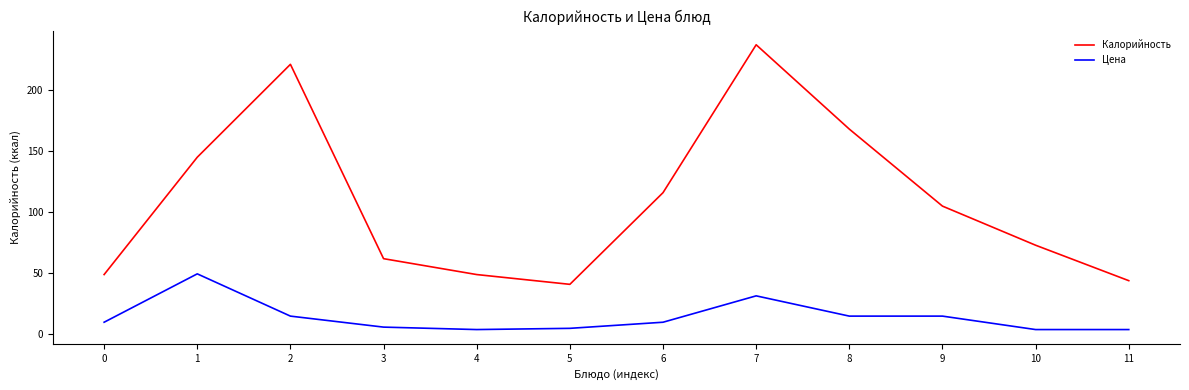

What is the total value across all series at 11?

48.0